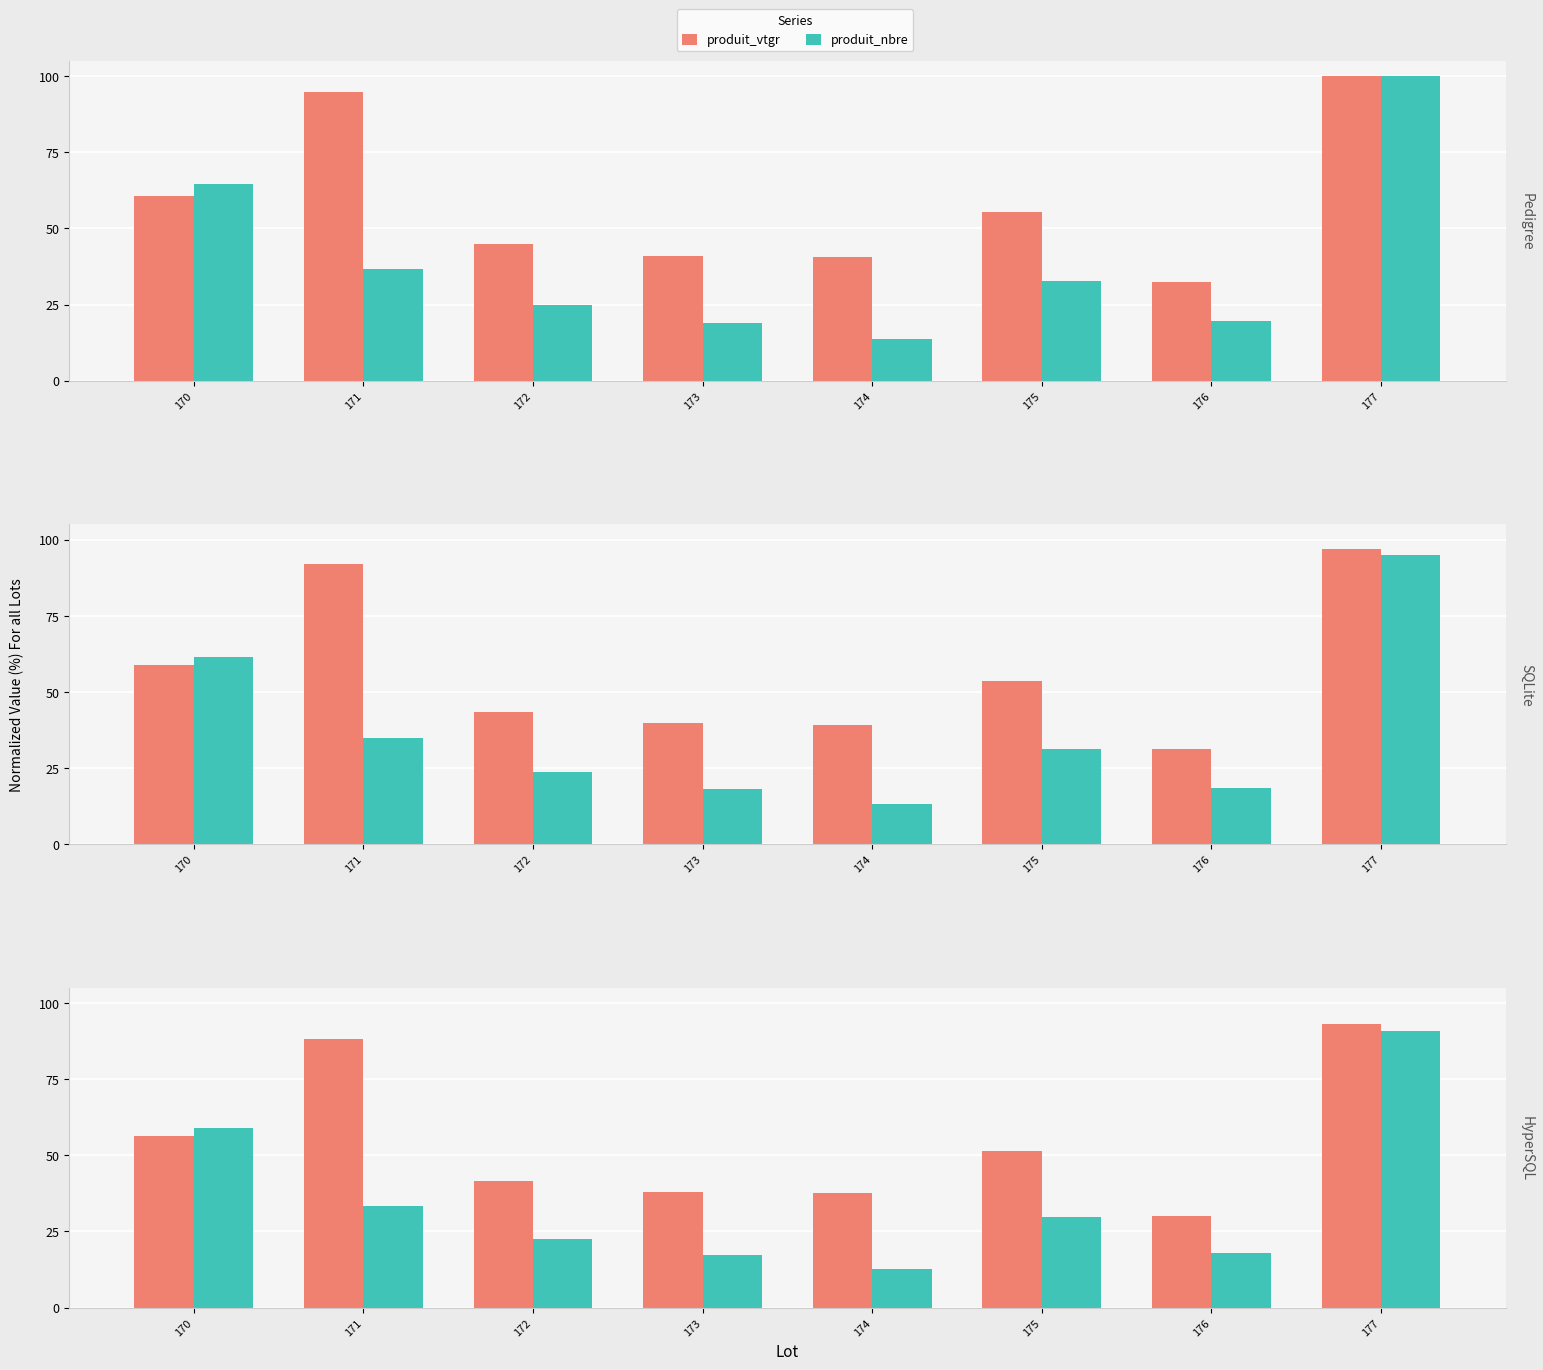

What is the value of the produit_vtgr bar at the 3rd from the left?

41.7